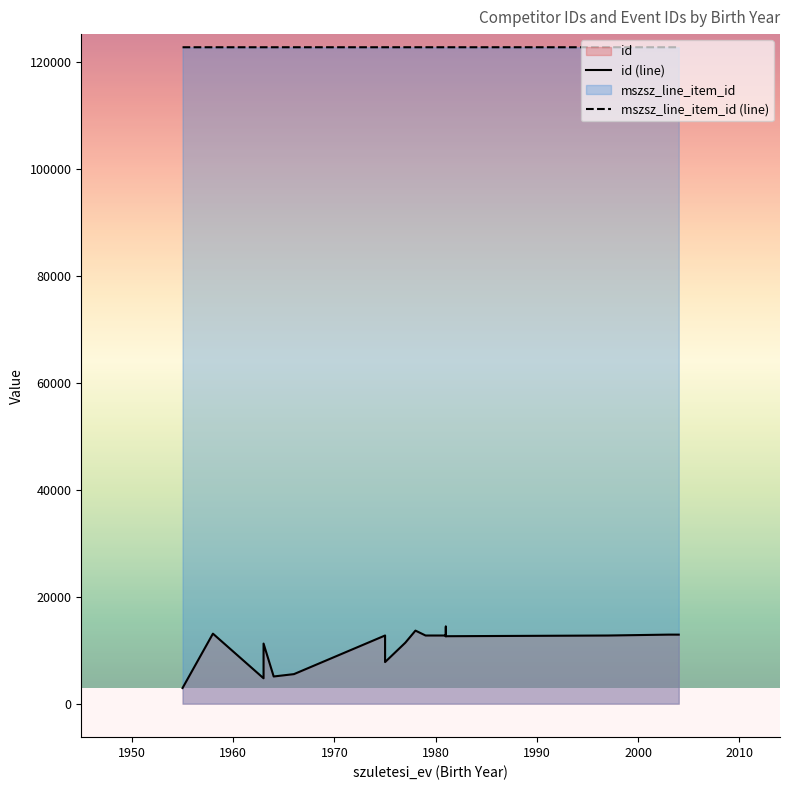

What is the label of the 14th point from the left?

1997